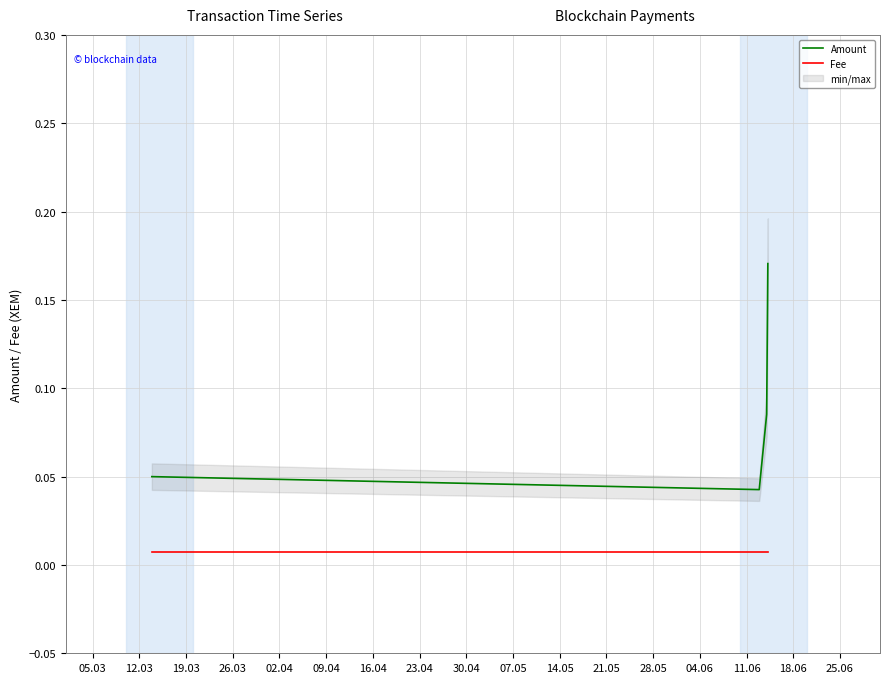

Reading right to left, what are all the values shown in this chart?

Amount: 0.2	0.1	0.0	0.1
Fee: 0.0	0.0	0.0	0.0